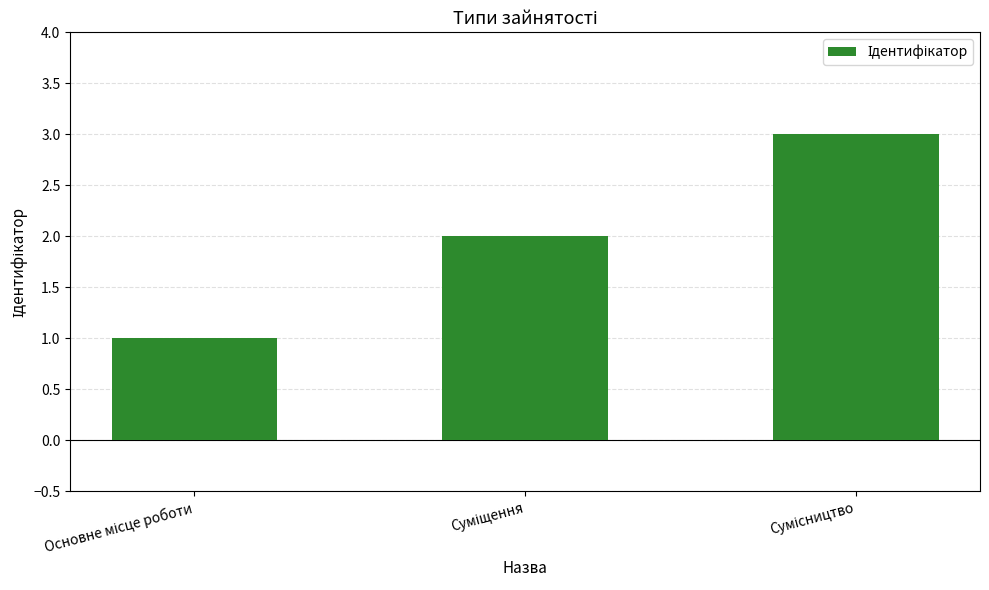

What is the greatest value displayed?

3